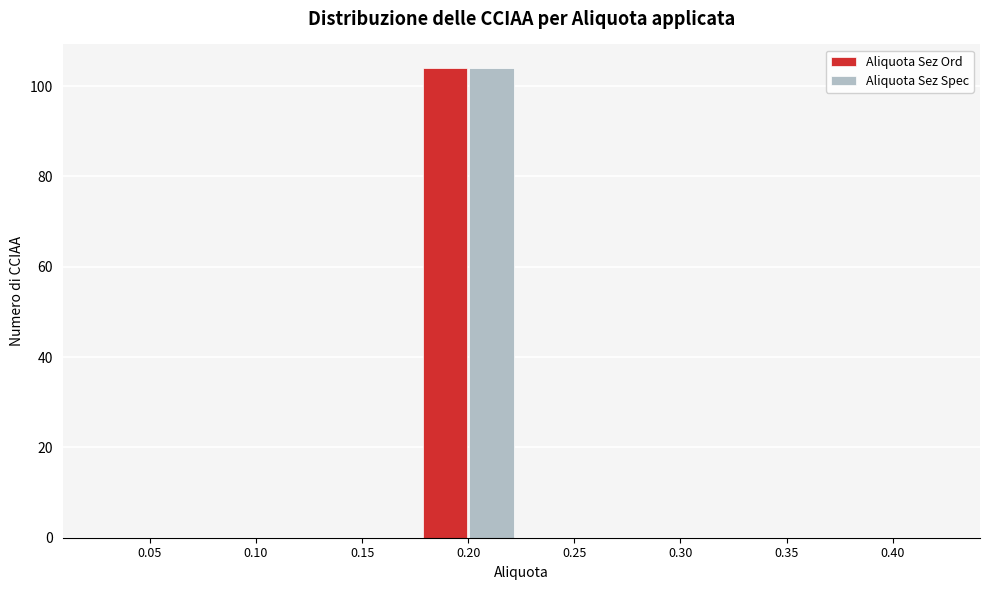

Reading left to right, list all the values displayed in this chart.

Aliquota Sez Ord: 0.05=0	0.10=0	0.15=0	0.20=104	0.25=0	0.30=0	0.35=0	0.40=0
Aliquota Sez Spec: 0.05=0	0.10=0	0.15=0	0.20=104	0.25=0	0.30=0	0.35=0	0.40=0